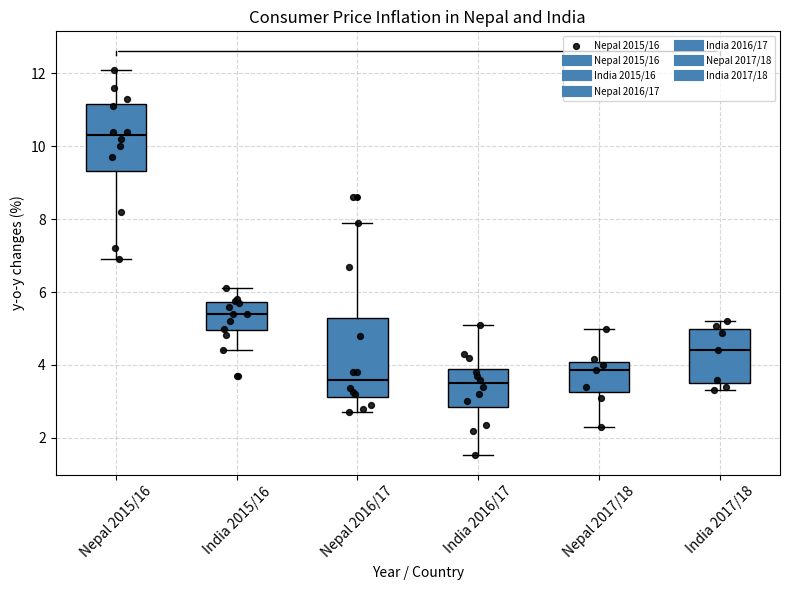

Comparing the boxes themselves (not the whiskers), which one is the tallest?

Nepal 2016/17